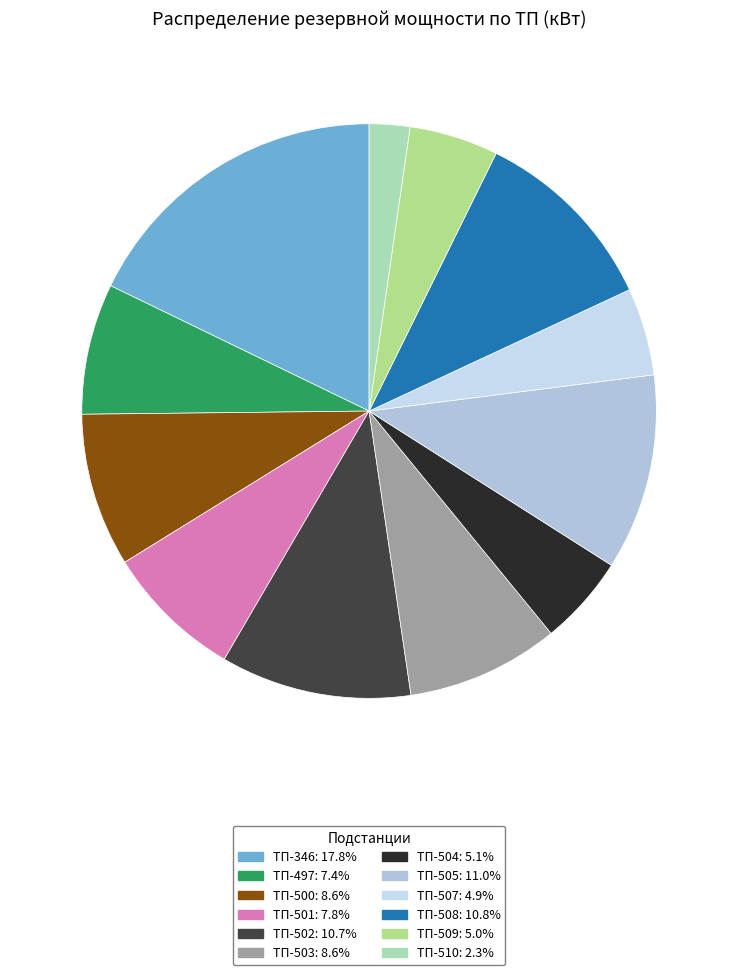

Does any single category account for the majority?

No